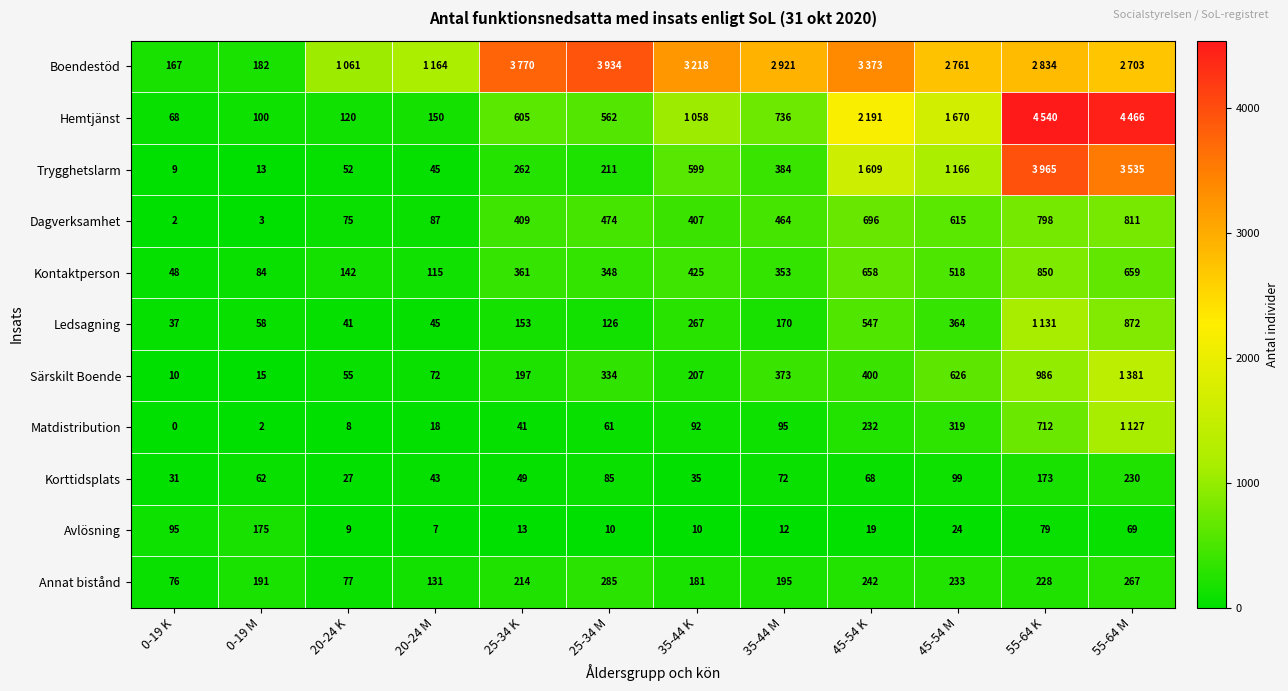

The Avlösning series shows 6 at 35-44 K. True or false?

False